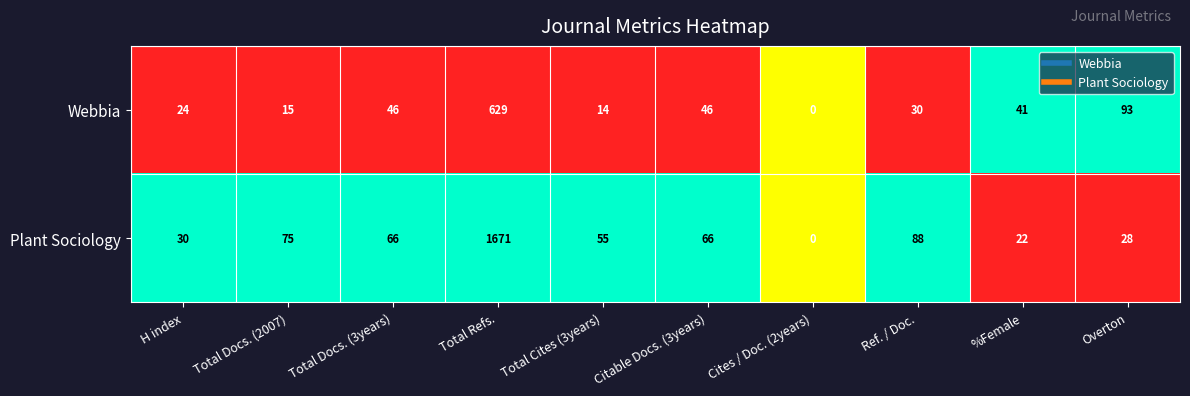

Where is Plant Sociology nearest to the value 835?

Ref. / Doc.